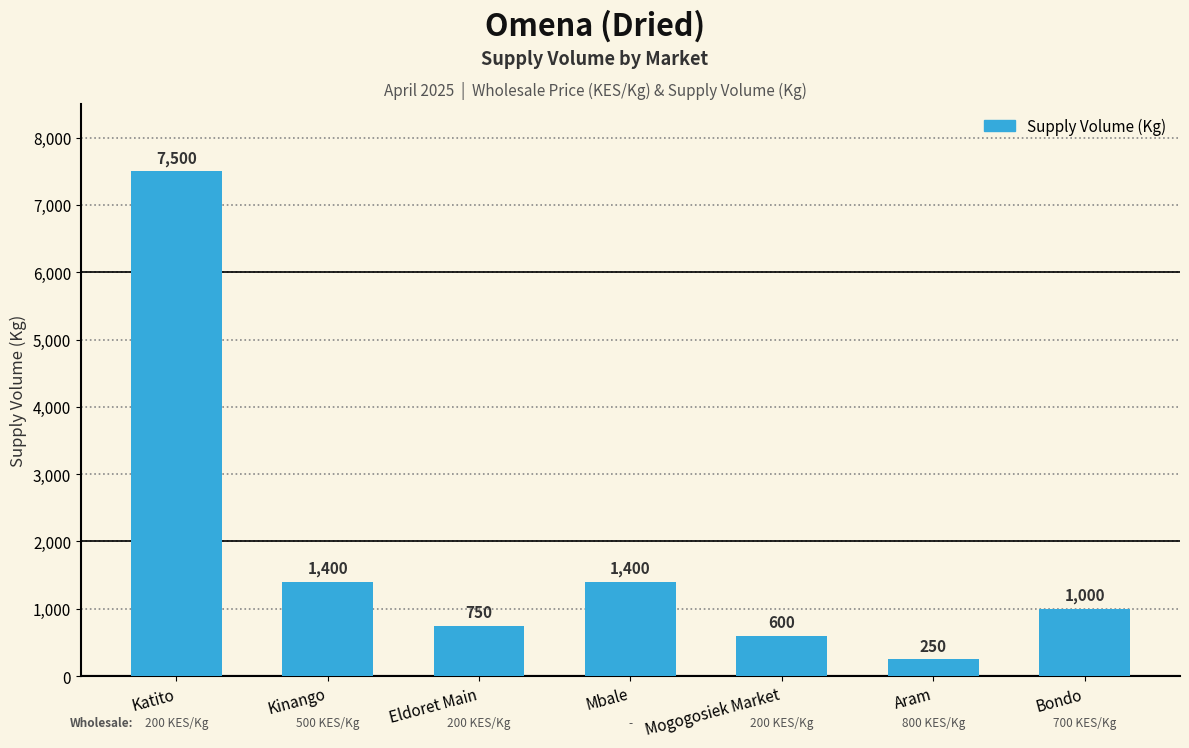

Reading left to right, list all the values displayed in this chart.

7500	1400	750	1400	600	250	1000